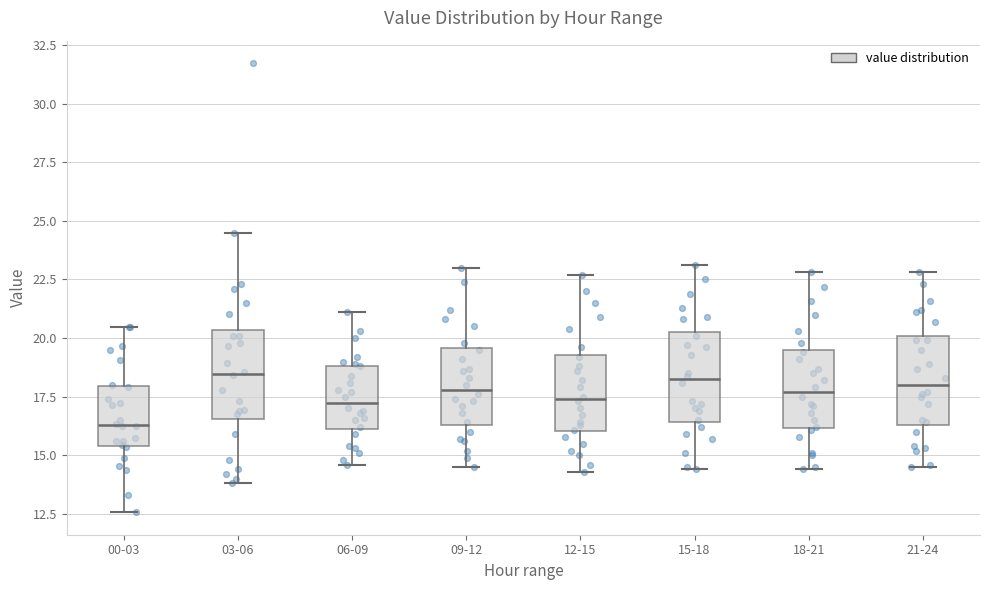

Reading left to right, transcribe this box plot: for each box, give where its median line is, the range the box spans, and where its two whiskers end, as read against the y-axis. The values are not printed on the chart, so give them approximately, as read against the axis.

00-03: median 16.5, box 15.5 to 18.0, whiskers 12.5 to 20.5
03-06: median 18.5, box 16.5 to 20.5, whiskers 14.0 to 24.5
06-09: median 17.5, box 16.0 to 19.0, whiskers 14.5 to 21.0
09-12: median 18.0, box 16.5 to 19.5, whiskers 14.5 to 23.0
12-15: median 17.5, box 16.0 to 19.5, whiskers 14.5 to 22.5
15-18: median 18.5, box 16.5 to 20.5, whiskers 14.5 to 23.0
18-21: median 17.5, box 16.0 to 19.5, whiskers 14.5 to 23.0
21-24: median 18.0, box 16.5 to 20.0, whiskers 14.5 to 23.0